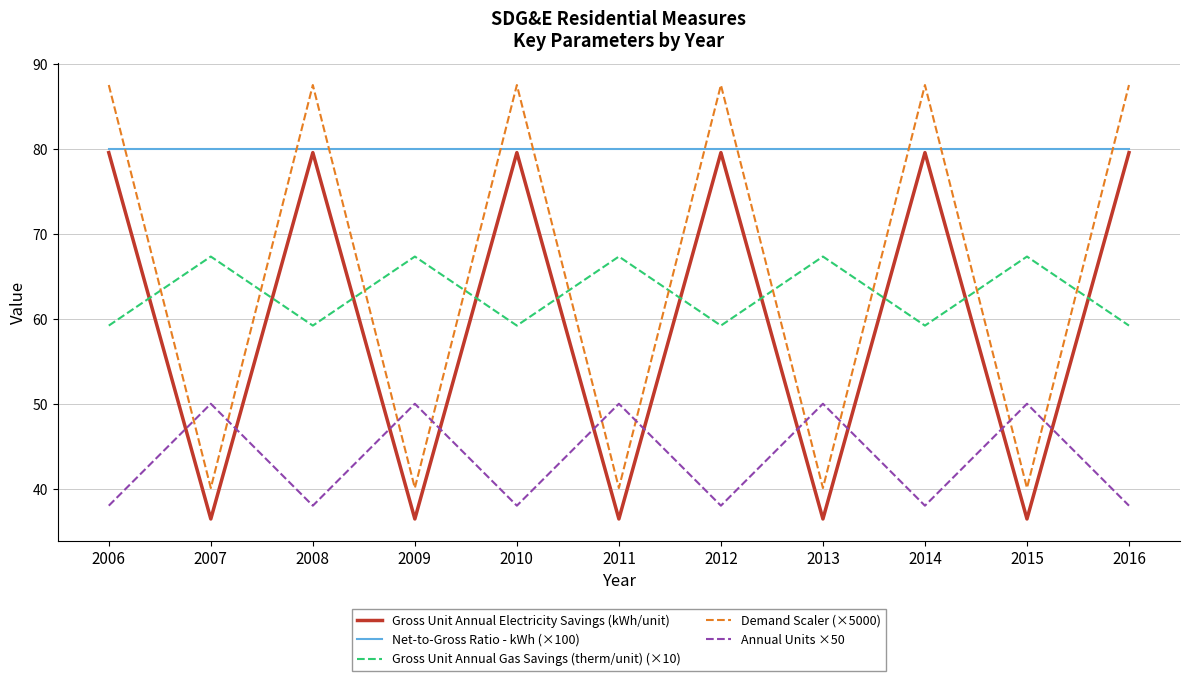

Where do Demand Scaler (×5000) and Gross Unit Annual Gas Savings (therm/unit) (×10) first cross each other?

2006 and 2007